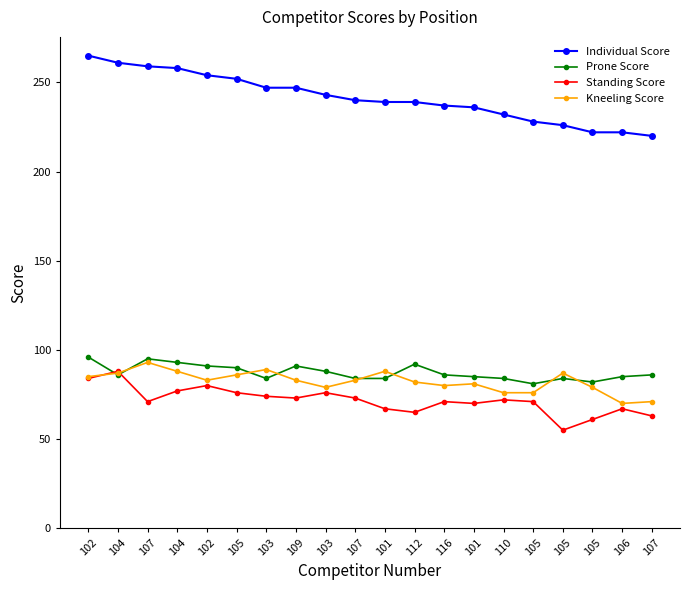

How many lines are shown in the chart?

4